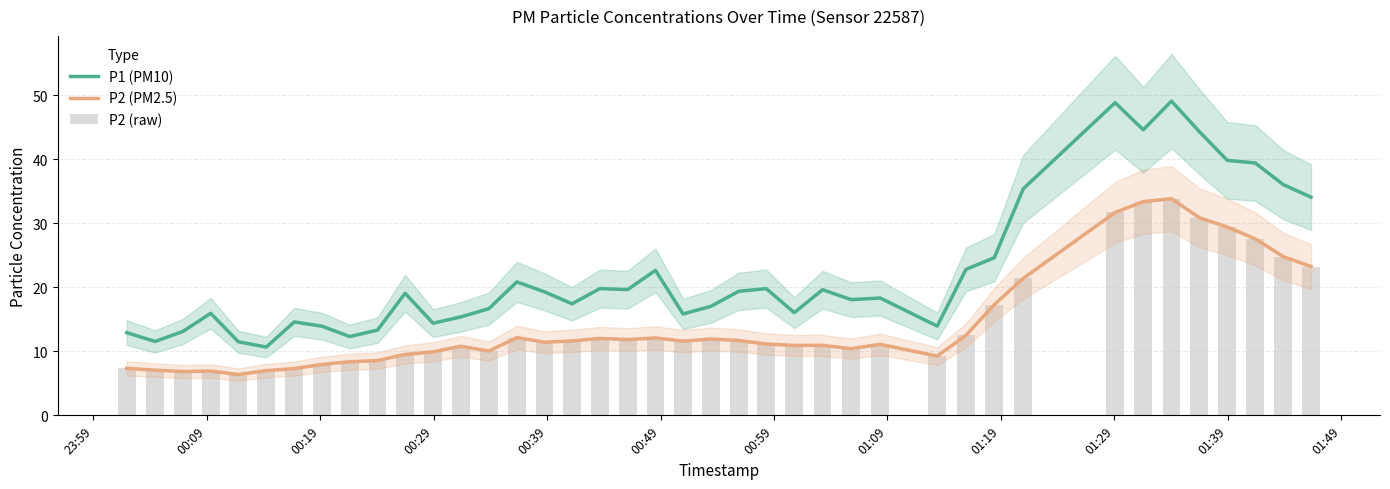

How many groups of bars are there?

40